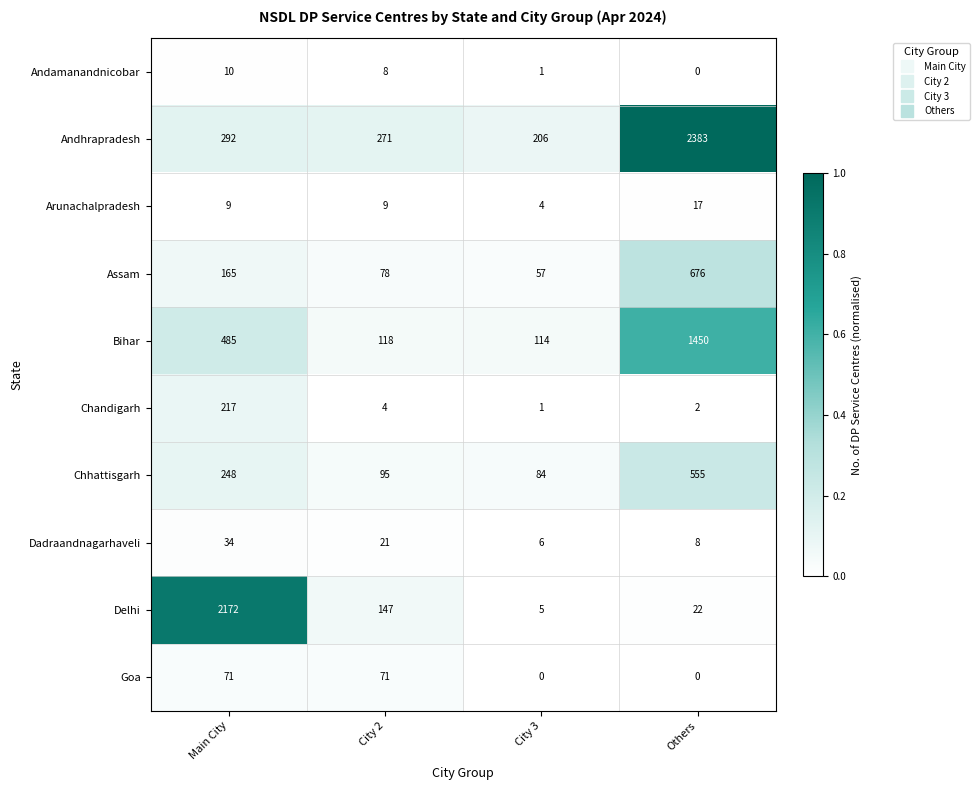

Rank the series at Main City from highest to lowest value.

Delhi, Bihar, Andhrapradesh, Chhattisgarh, Chandigarh, Assam, Goa, Dadraandnagarhaveli, Andamanandnicobar, Arunachalpradesh